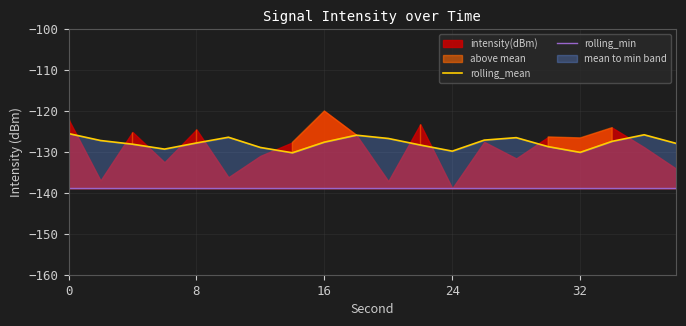

True or false: rolling_mean and rolling_min cross at least once.

False